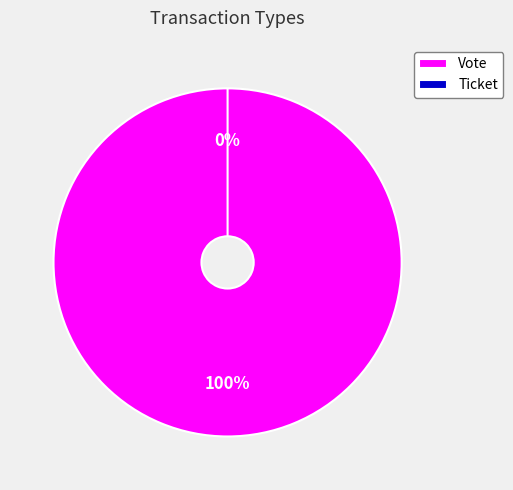

Which has a higher value, Ticket or Vote?

Vote